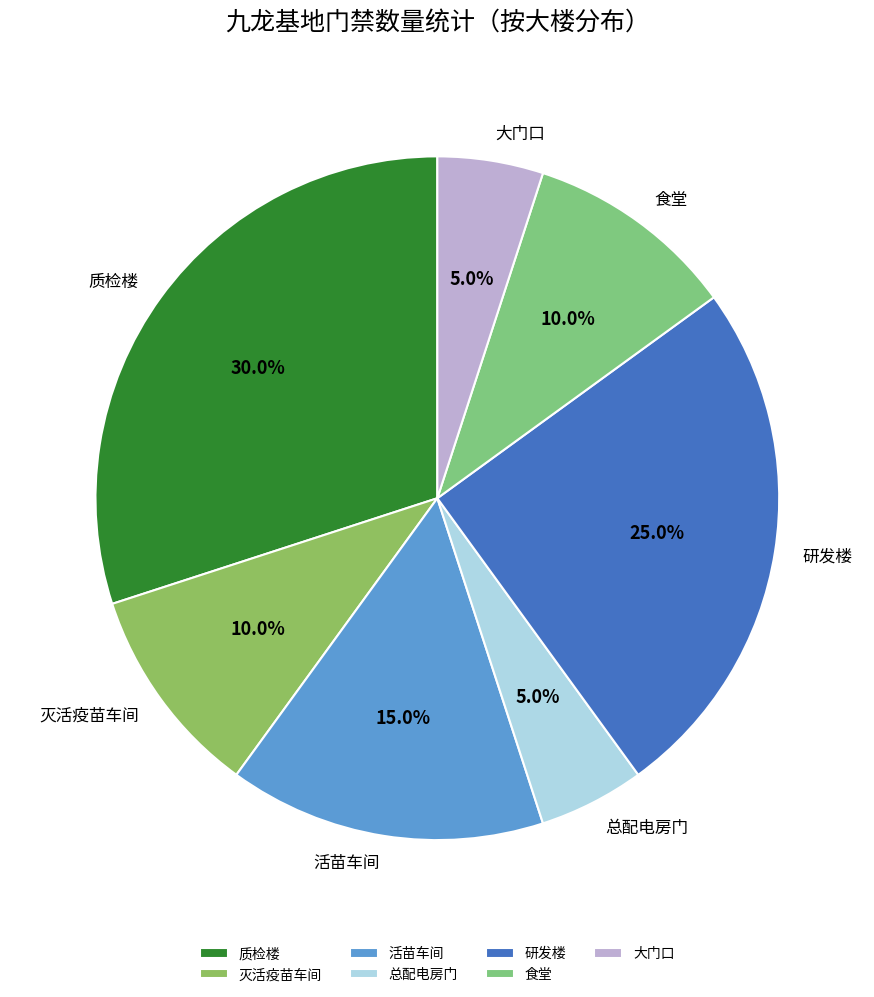

Does 灭活疫苗车间 account for over 50% of the chart?

No